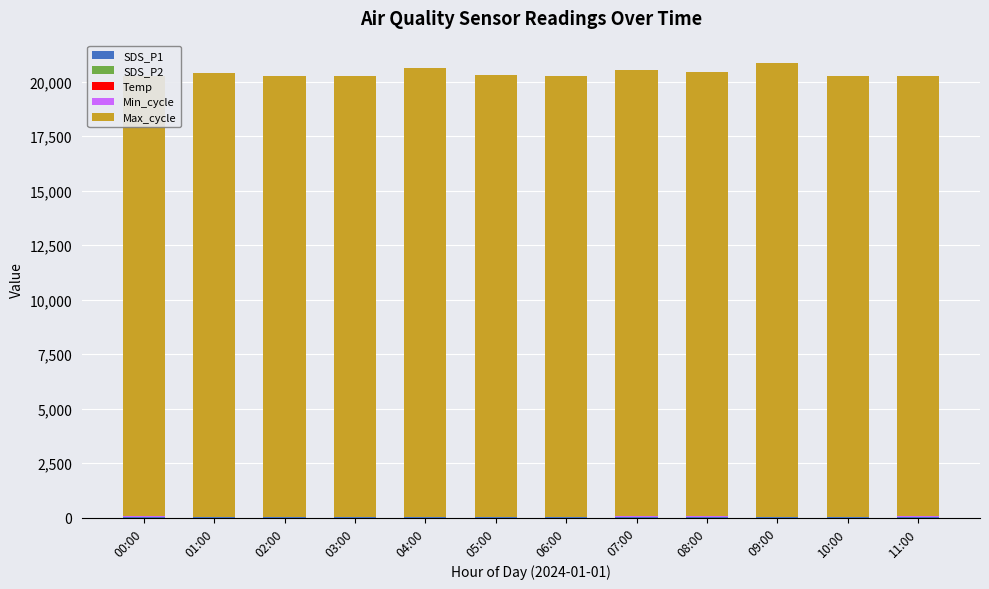

At which label does Max_cycle first exceed 20261?

01:00